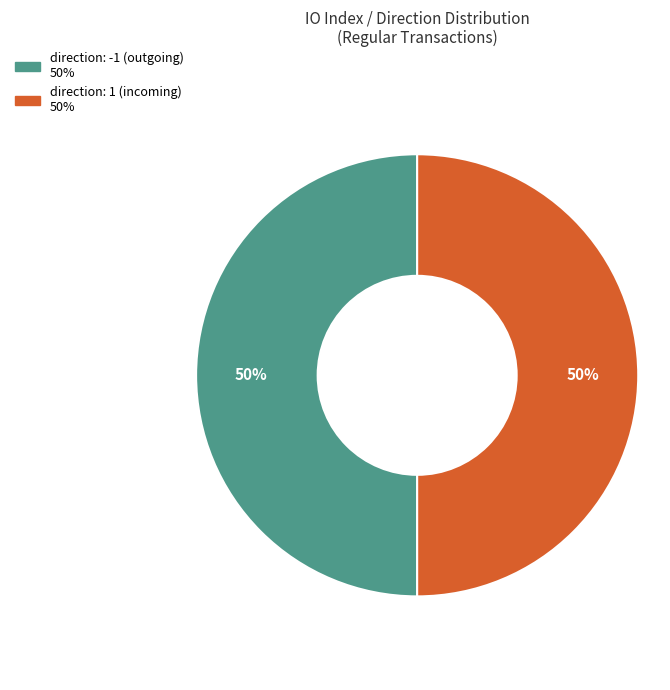

To the nearest percent, what is the average slice percentage?

50%